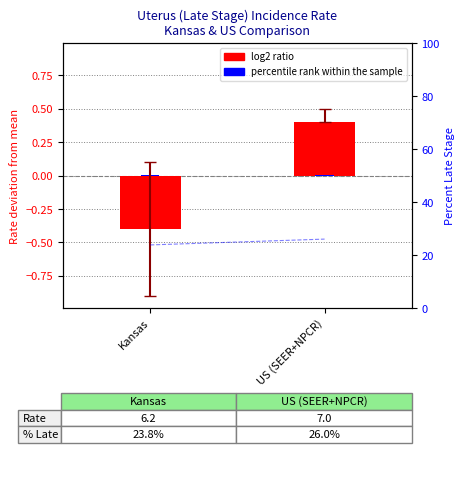

What is the value of the 2nd bar from the left?

0.4